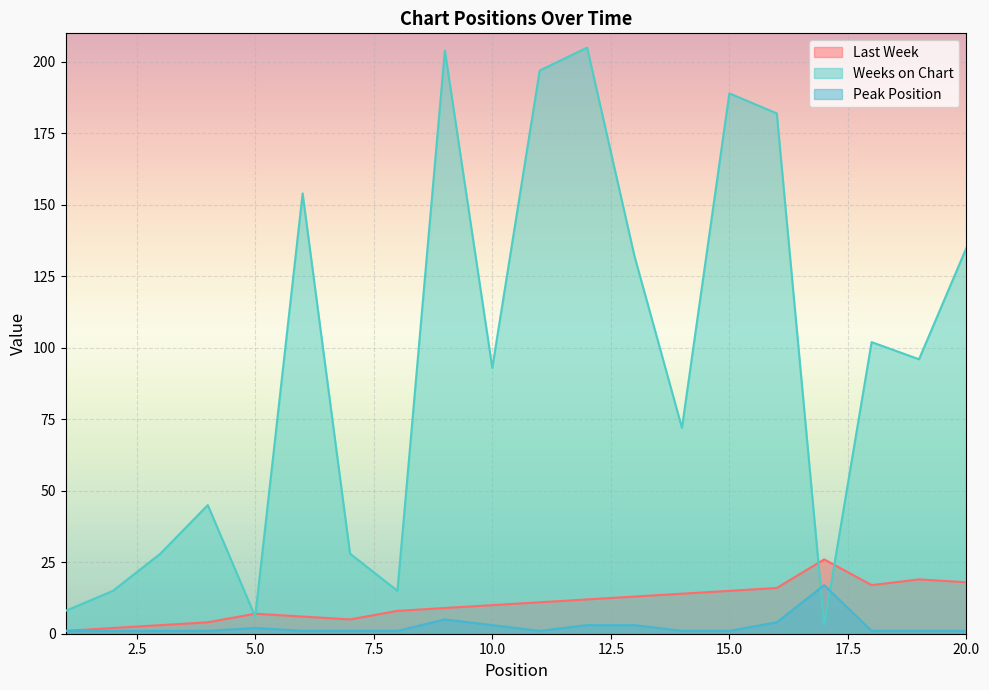

What is the maximum value for Peak Position?

17